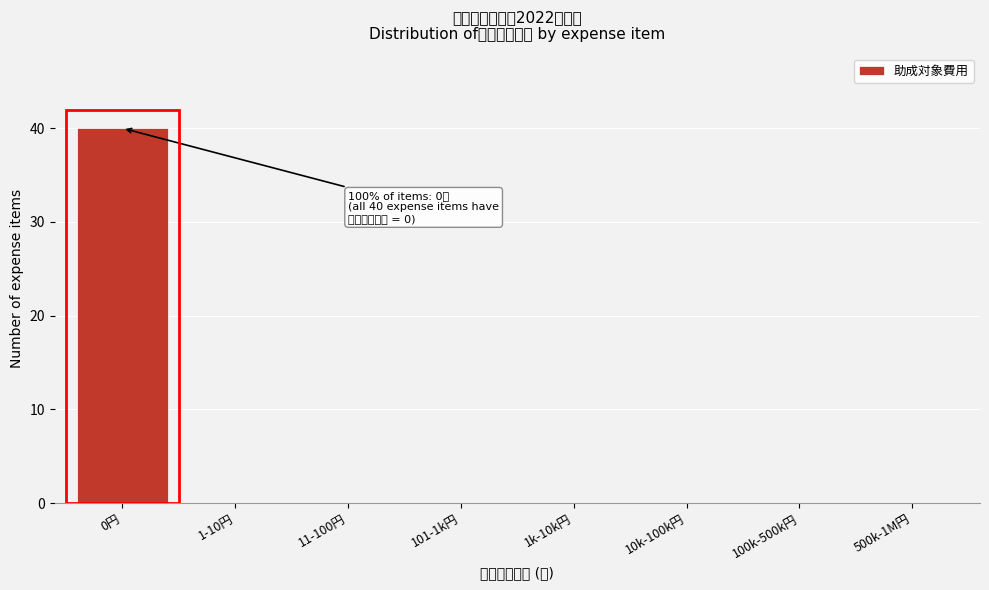

Reading left to right, list all the values displayed in this chart.

0円=40	1-10円=0	11-100円=0	101-1k円=0	1k-10k円=0	10k-100k円=0	100k-500k円=0	500k-1M円=0